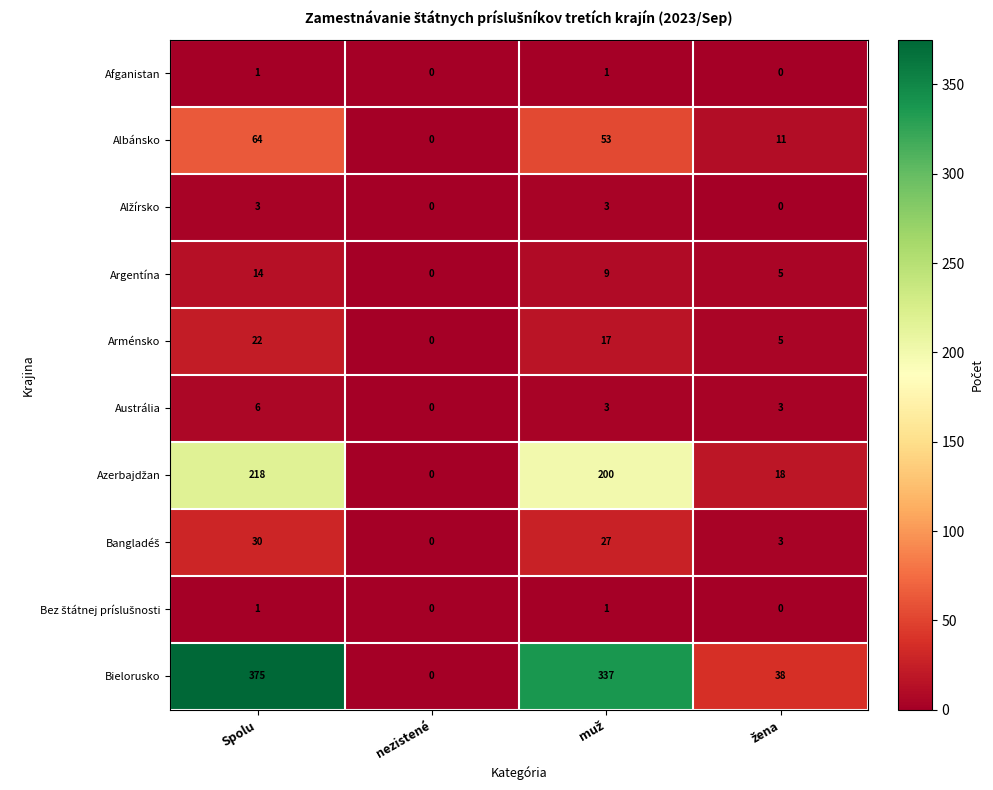

At which category is the sum across all series the highest?

Spolu